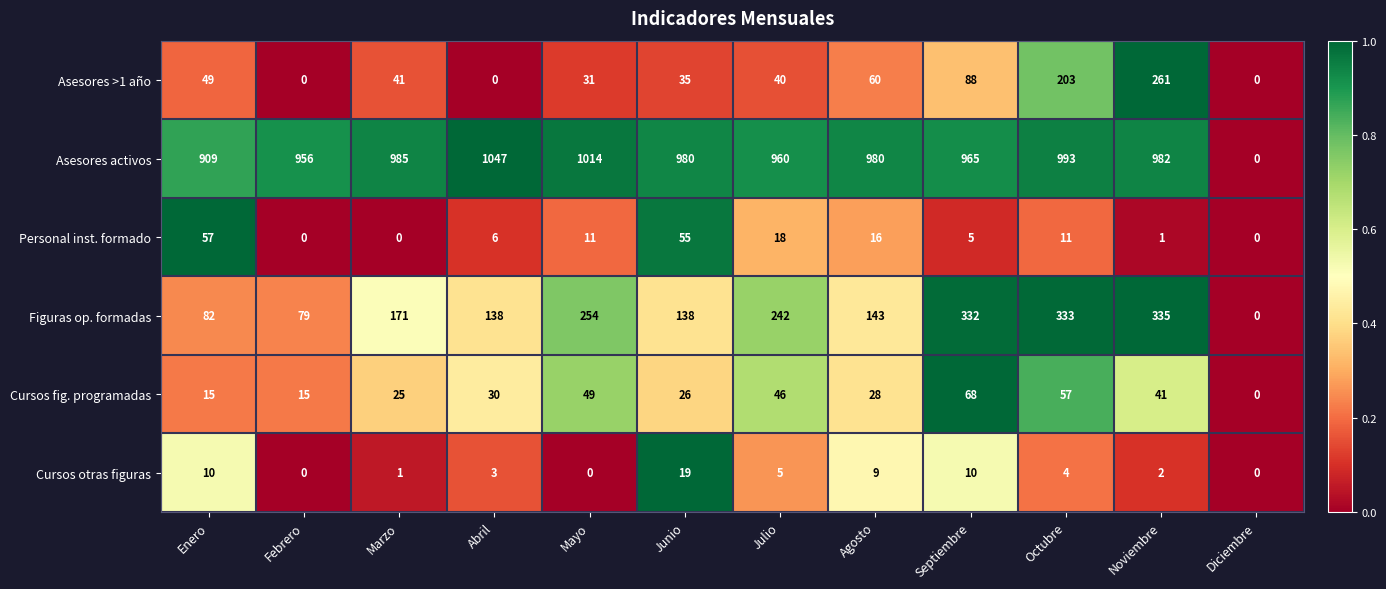

Between Febrero and Noviembre, which series saw the biggest shift?

Asesores >1 año